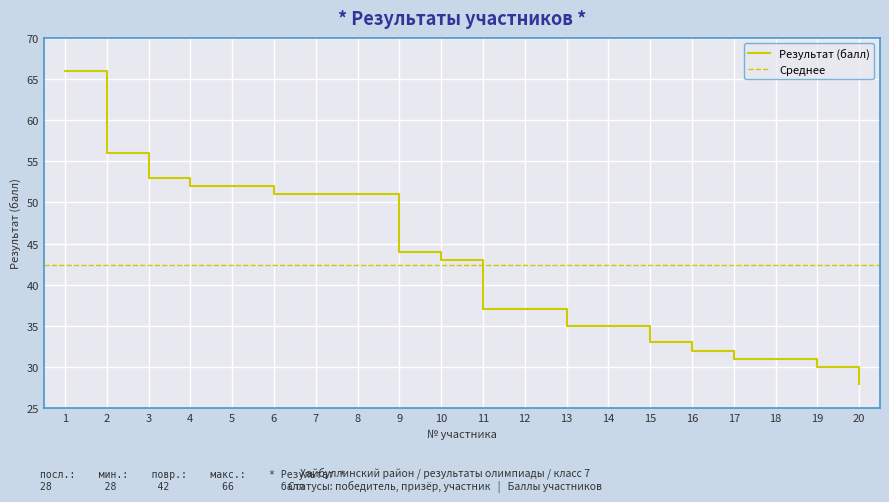

What is the value of the 4th point from the left?

52